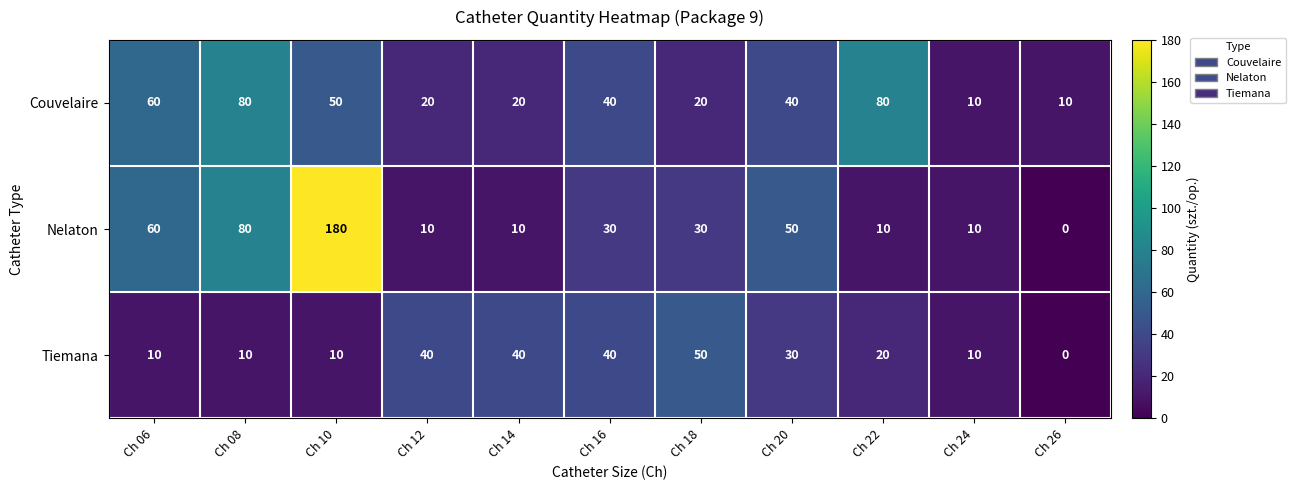

Which series has the largest range (max minus min)?

Nelaton